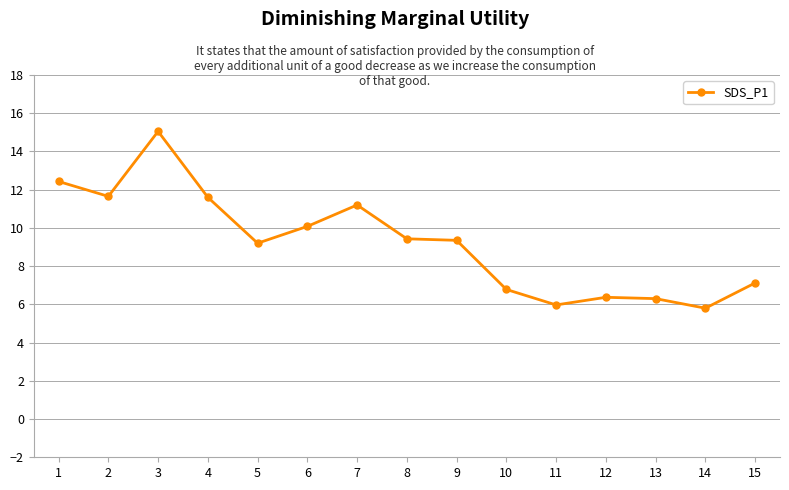

Which category has the lowest value across all series?

14